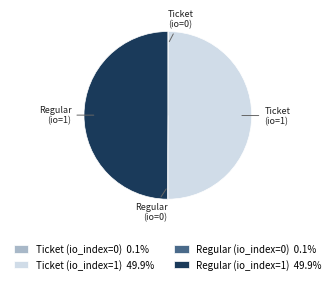

Which slice is the smallest?

Ticket (io_index=0)